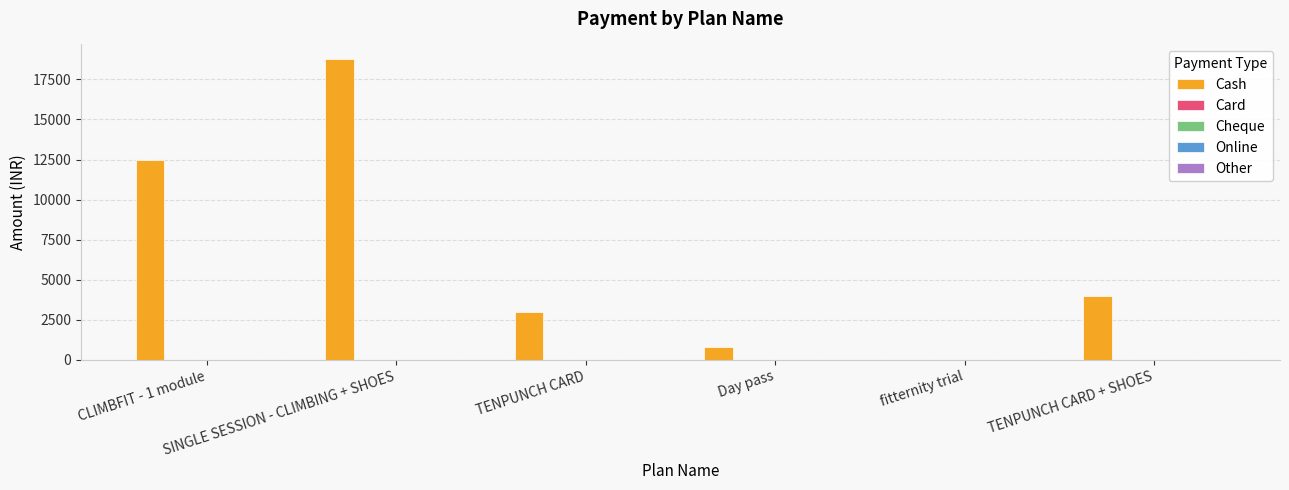

What is the sum of all values?

39050